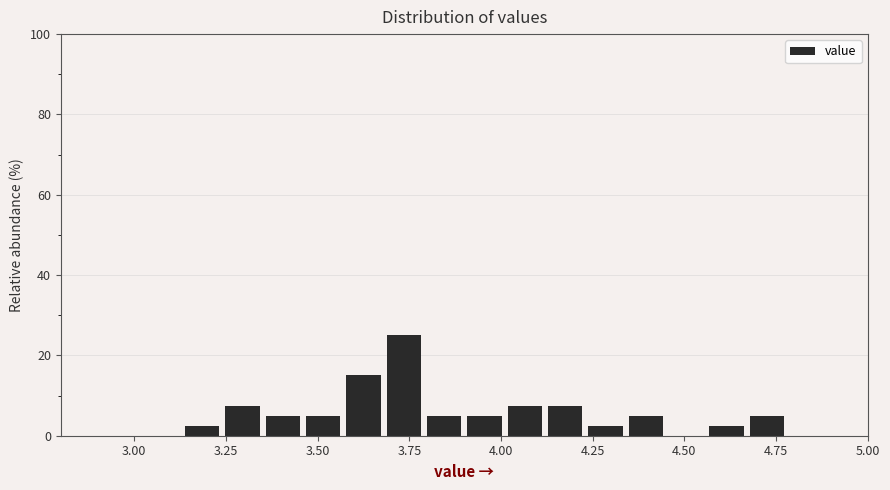

Read against the x-axis, roughly where is the centre of the tallest bar?

3.75